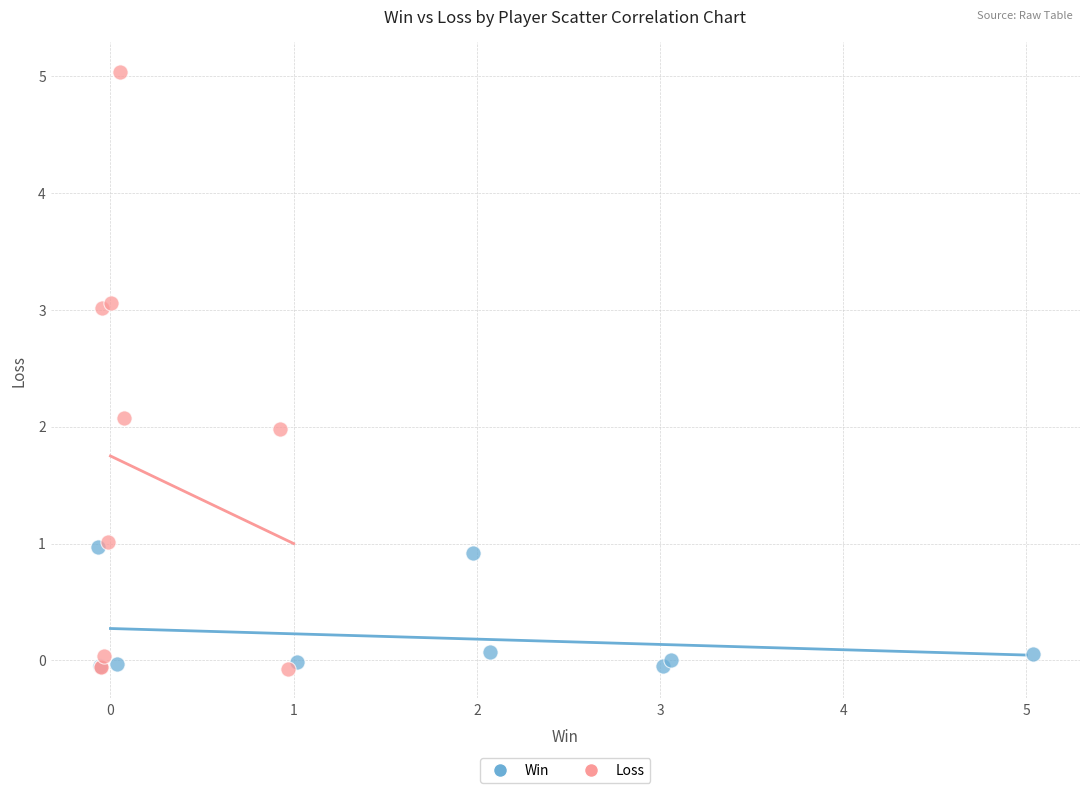

Which series reaches the maximum Y coordinate?

Loss